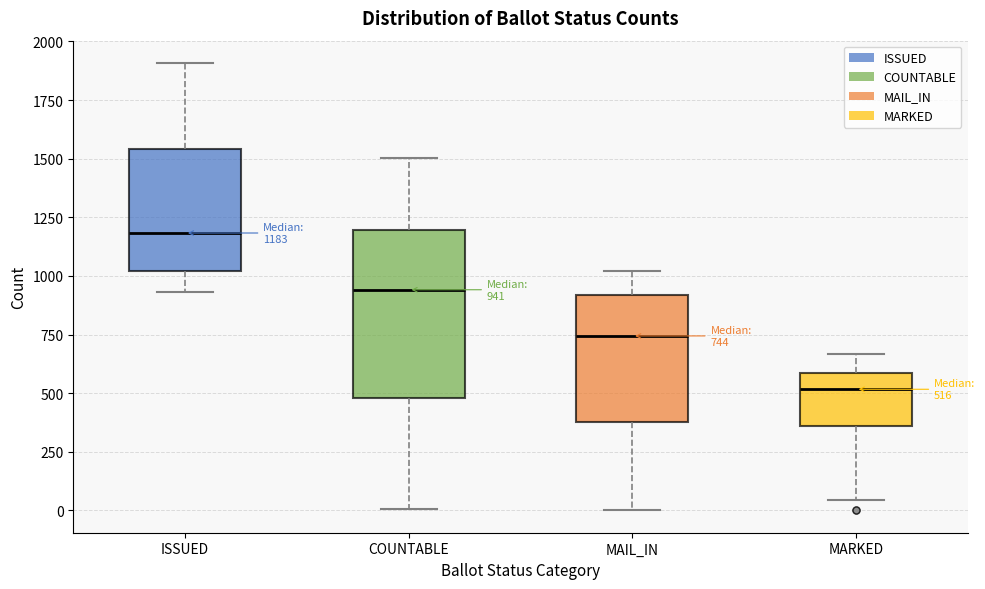

Which box is the tallest, from its lower edge to its upper edge?

COUNTABLE